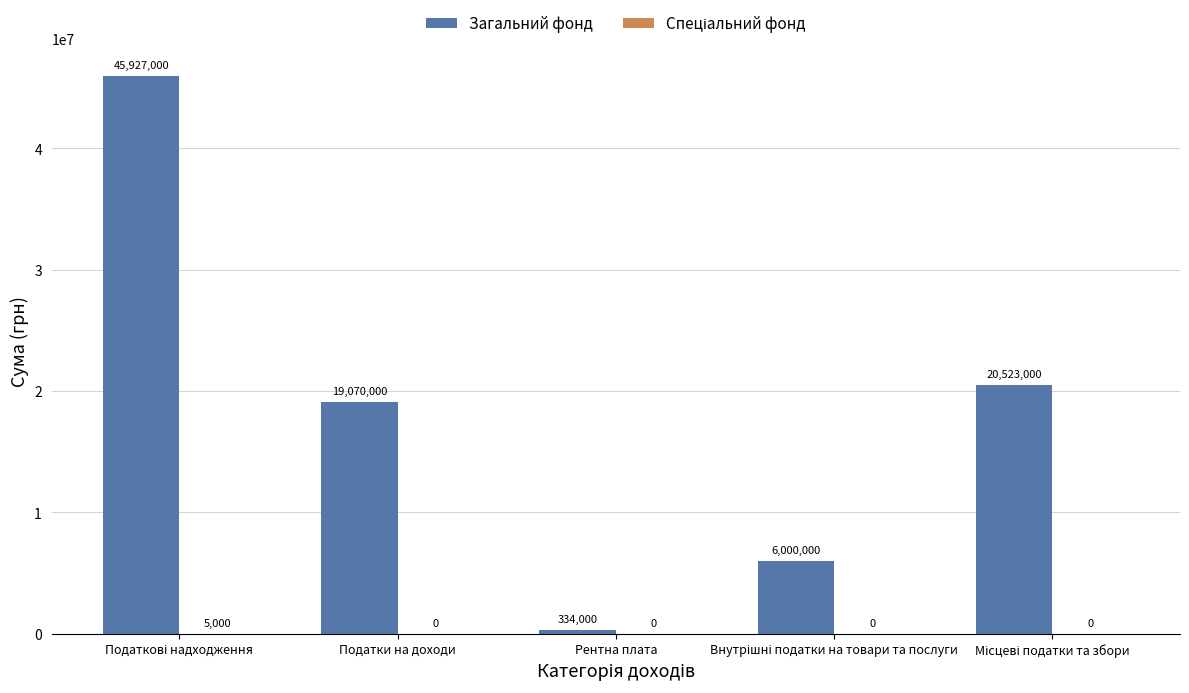

Count the number of categories in the chart.

5